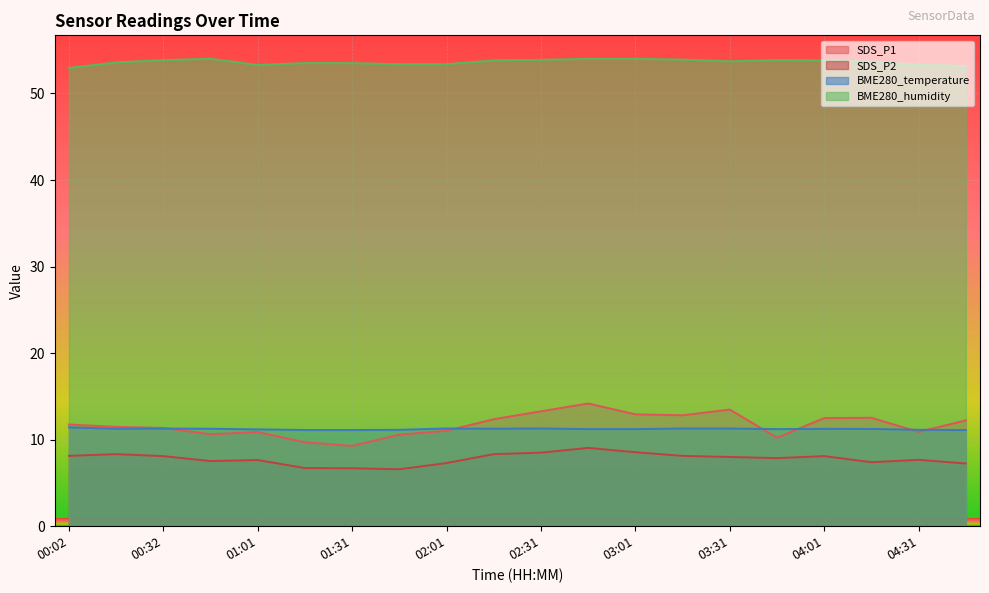

How many interior local valleys does the SDS_P1 series have?

5